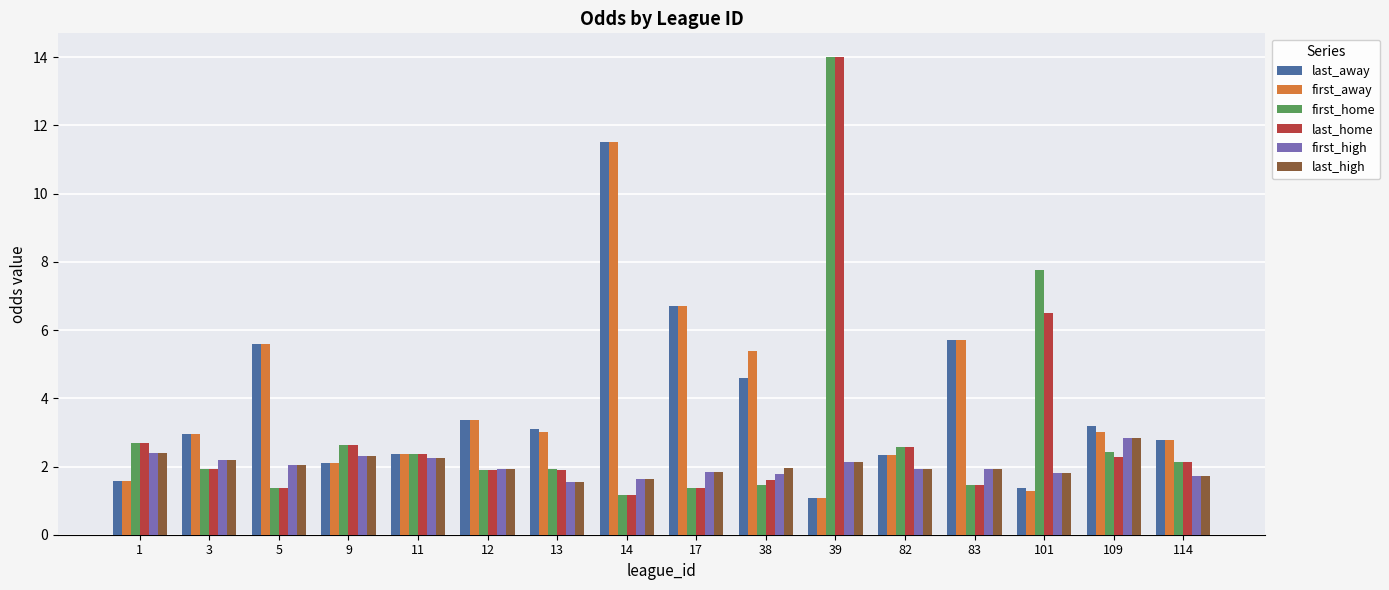

What is the total value across all series at 114?

13.3